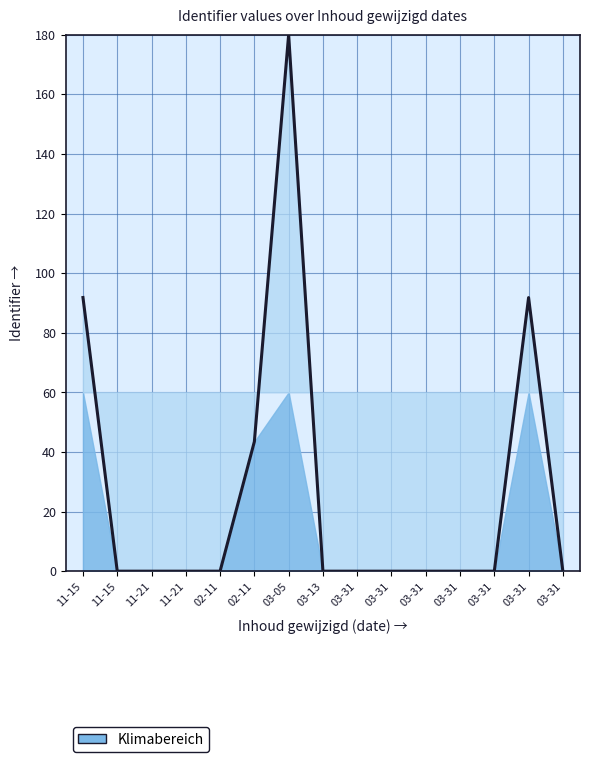

What is the average value?

27.1